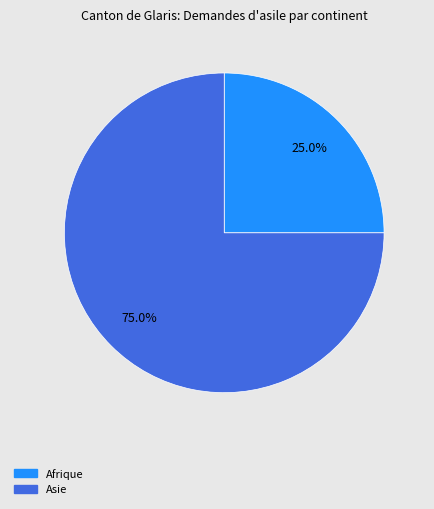

Is there a majority slice in this chart?

Yes